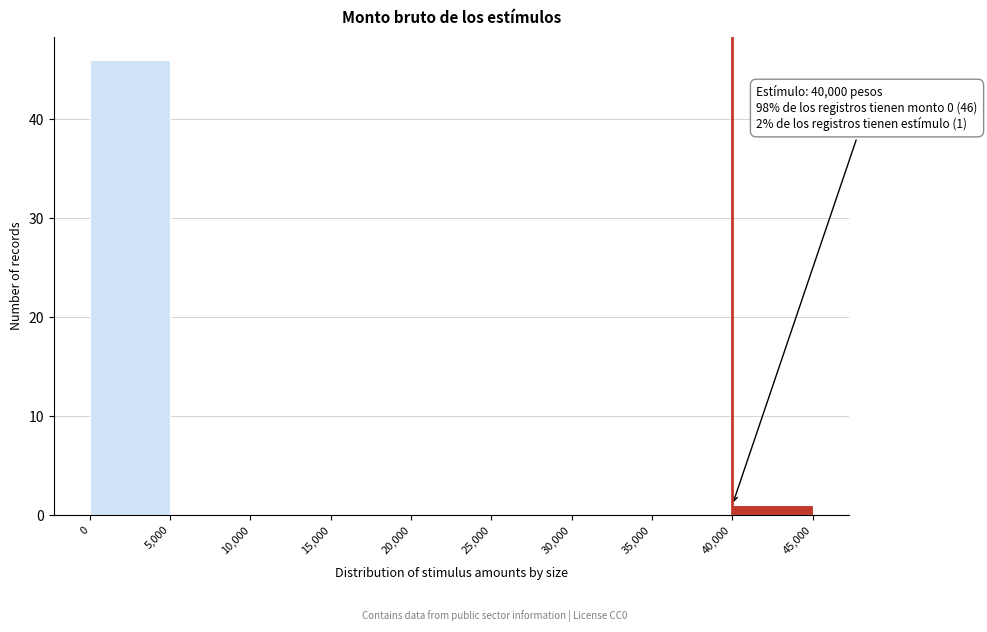

Over which range of the x-axis is the bar tallest?

0 to 5,000